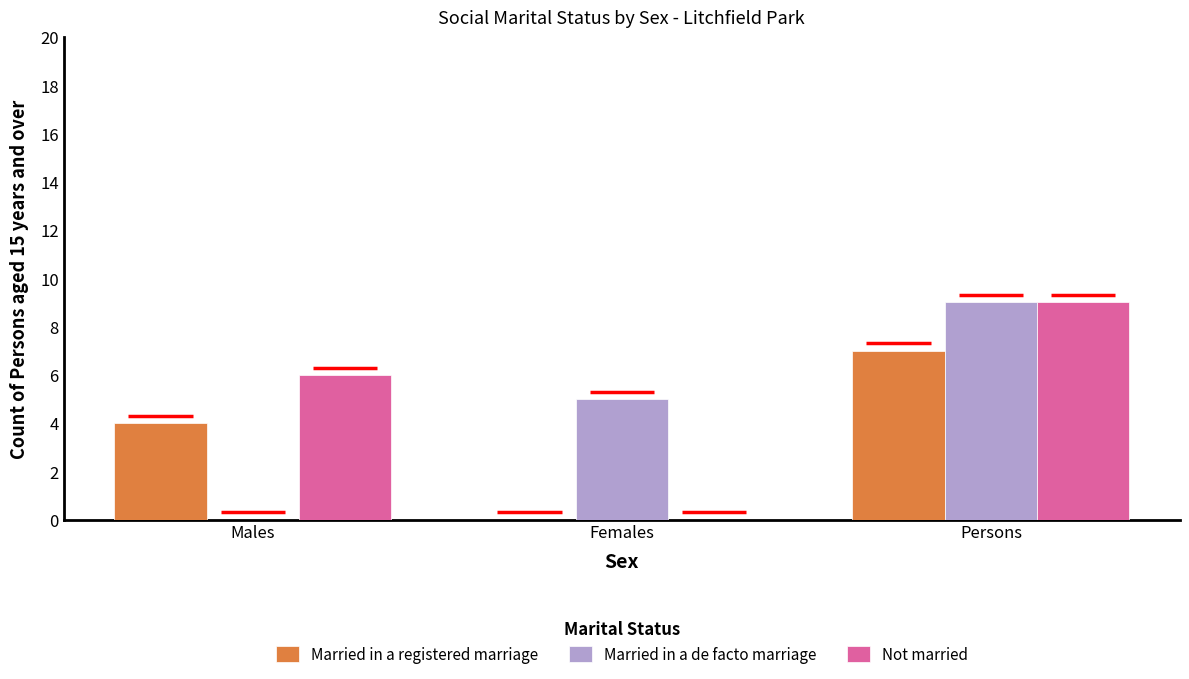

What is the sum of all Married in a de facto marriage values?

14